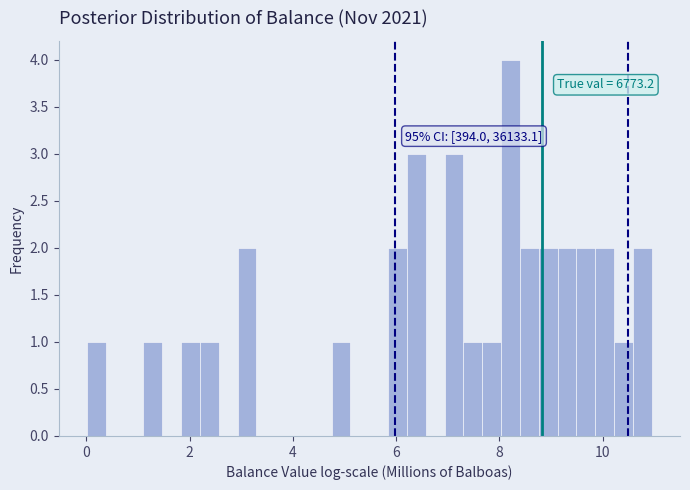

Read against the x-axis, roughly where is the centre of the tallest bar?

8.2